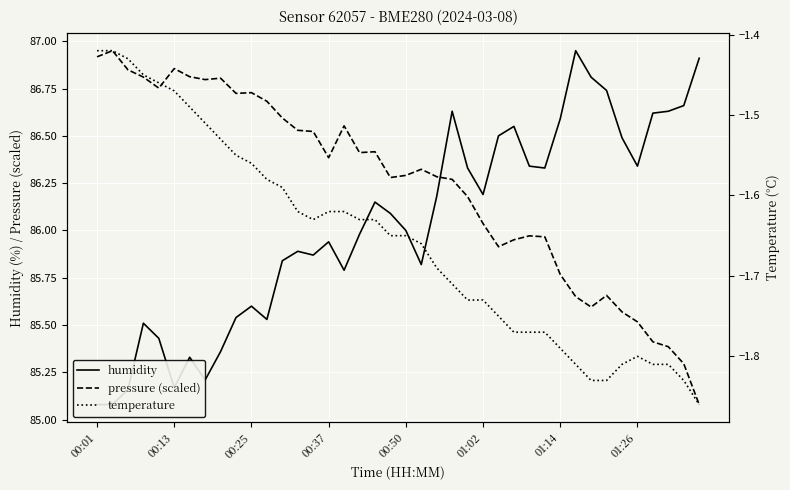

Is this an area chart (filled region under the line)?

No